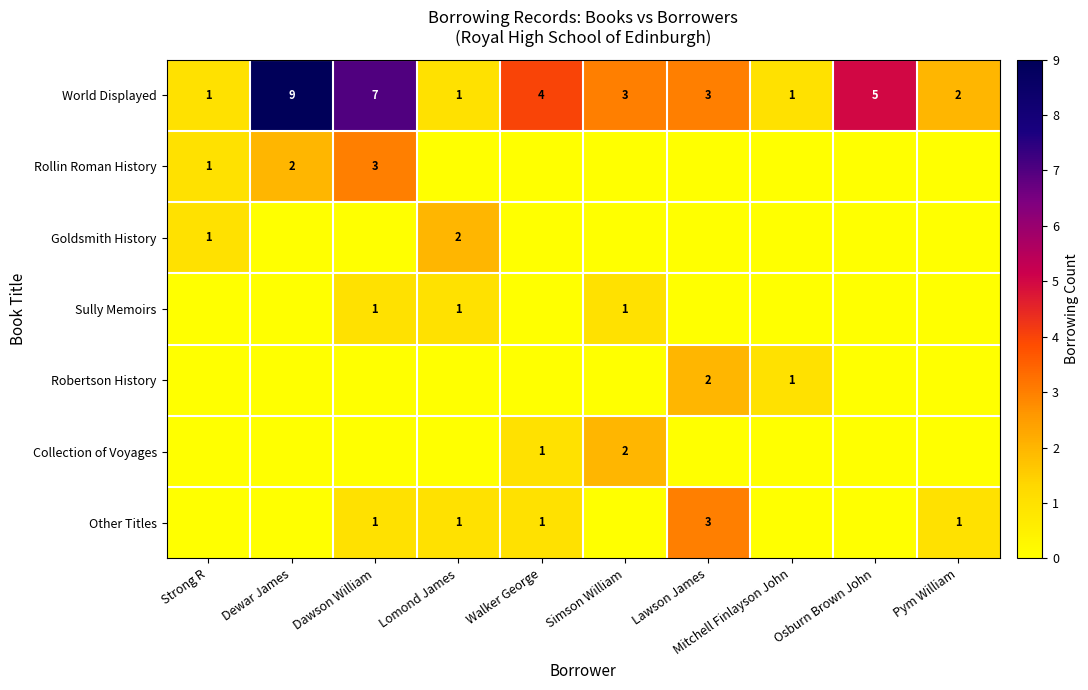

Is it true that Goldsmith History equals 2 at Lomond James?

True